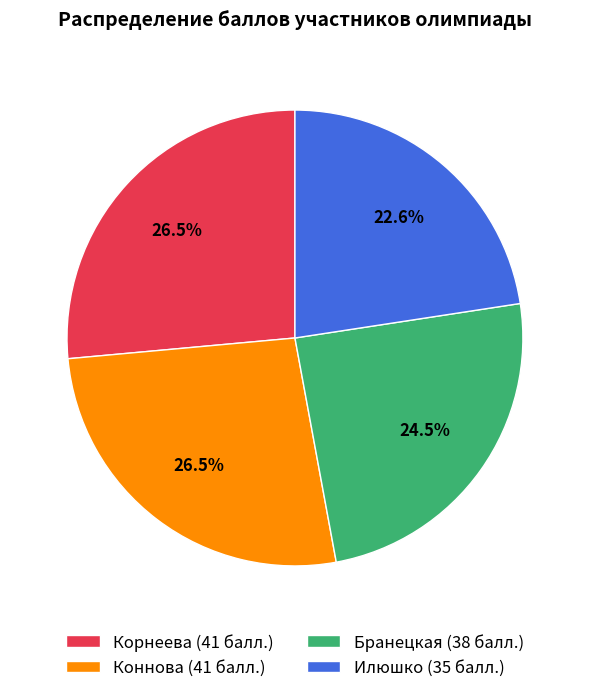

Is there a majority slice in this chart?

No